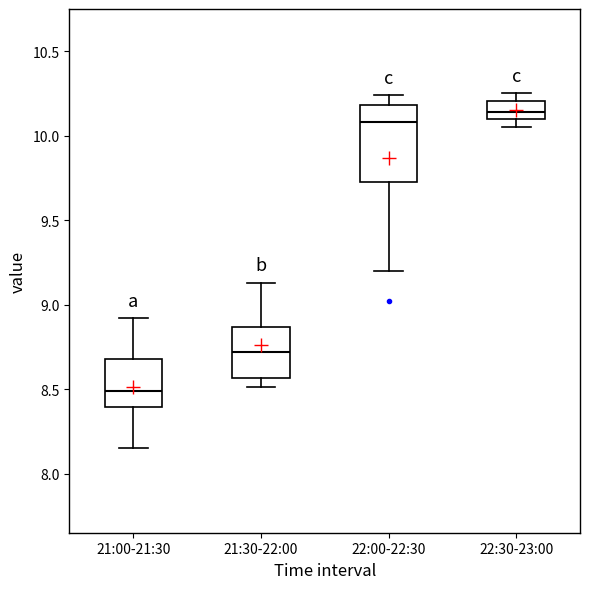

Which box's median line is the lowest?

21:00-21:30